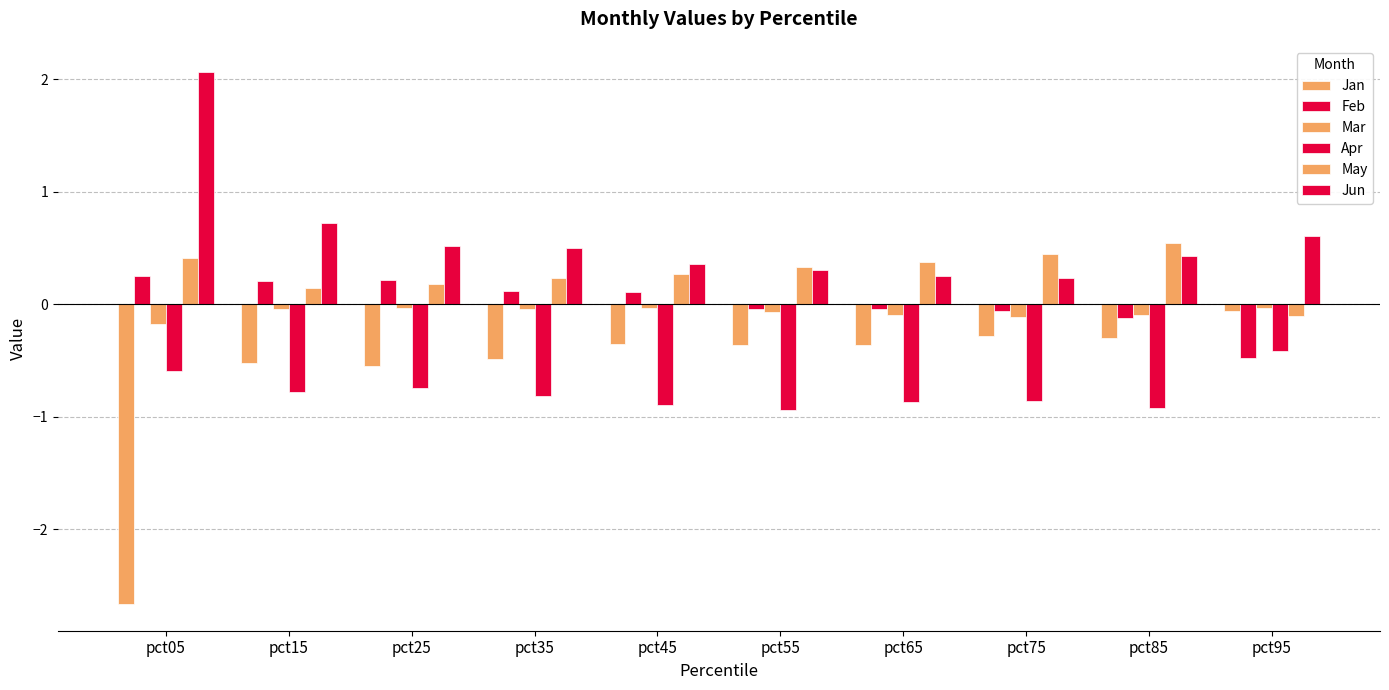

List the series in order of their peak value, lowest first.

Apr, Jan, Mar, Feb, May, Jun